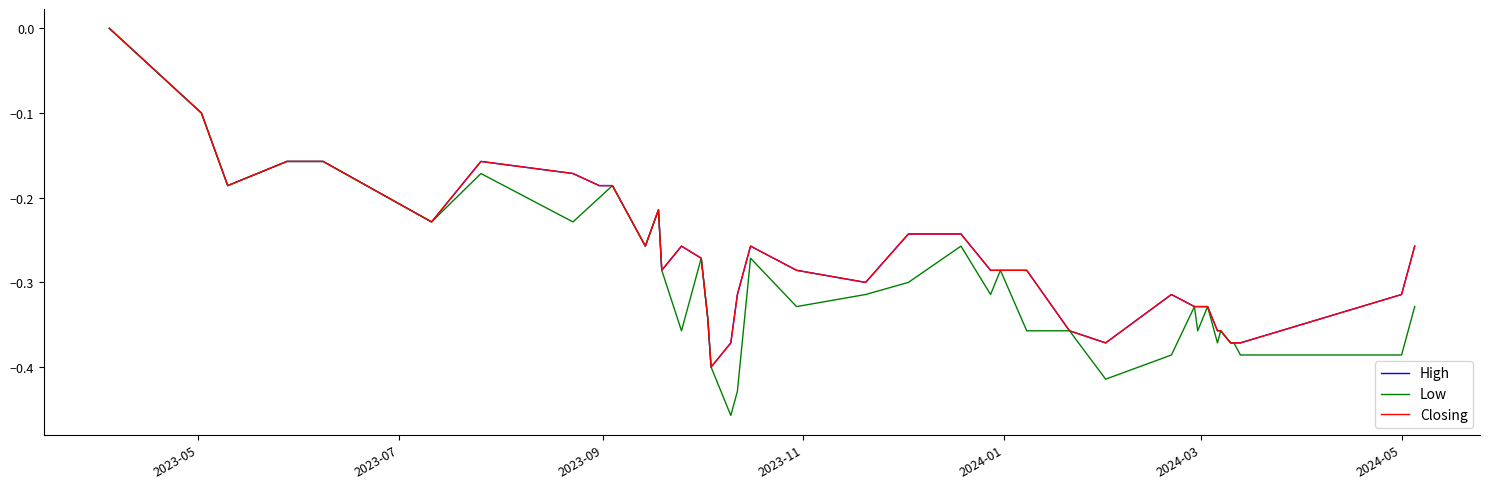

What is the difference between the maximum and second lowest values in the Closing series?

0.4